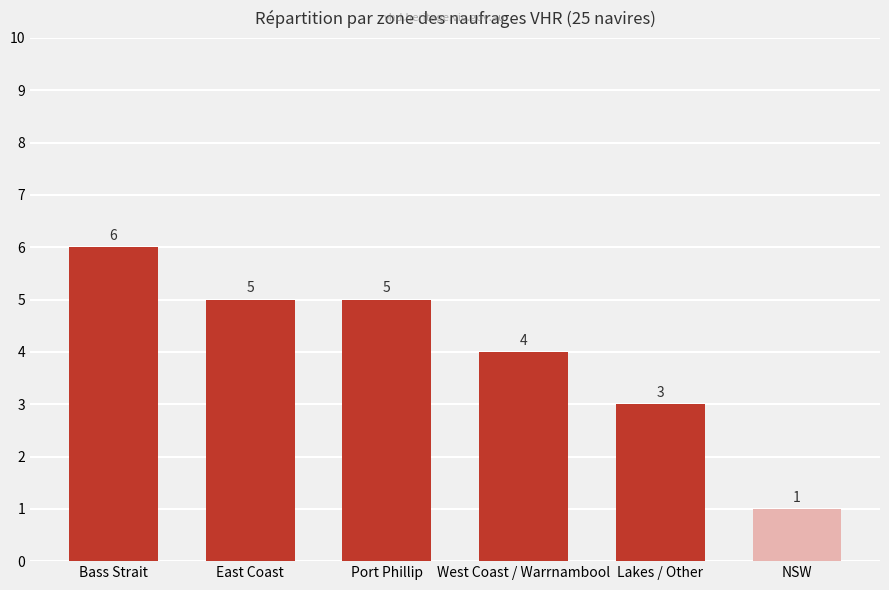

How many values are between 3 and 5?

4